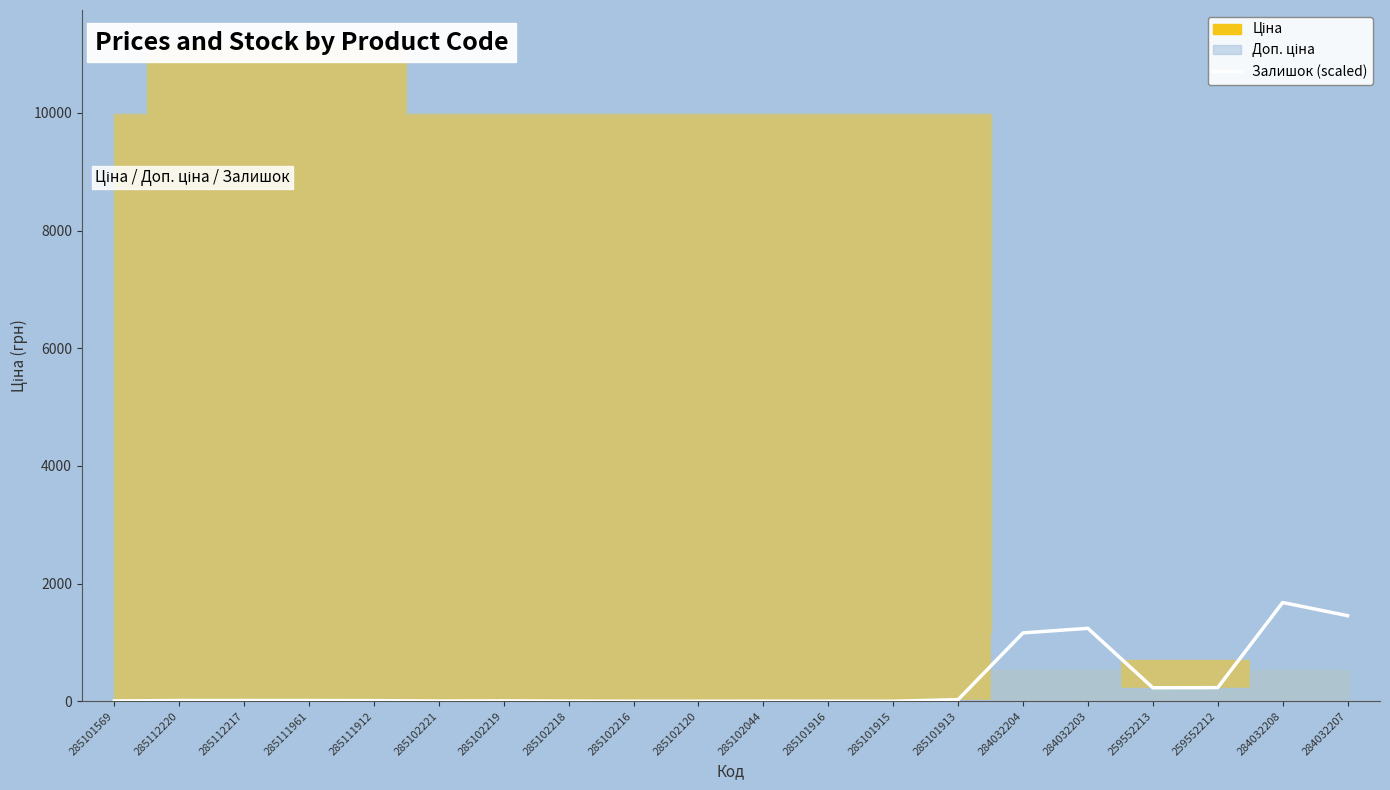

At which label does the data first exceed 11?

285112220